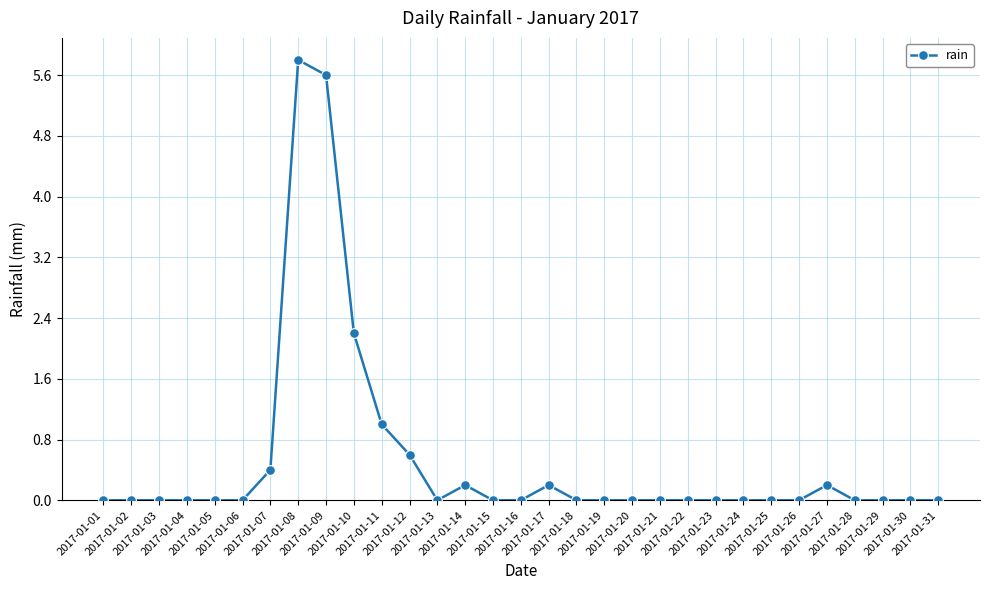

What is the difference between the second highest and minimum values?

5.6